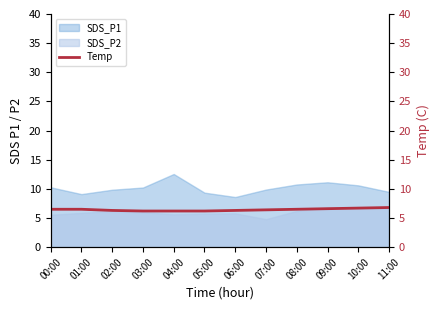

True or false: the data shows 10.7 at 11:00.

False